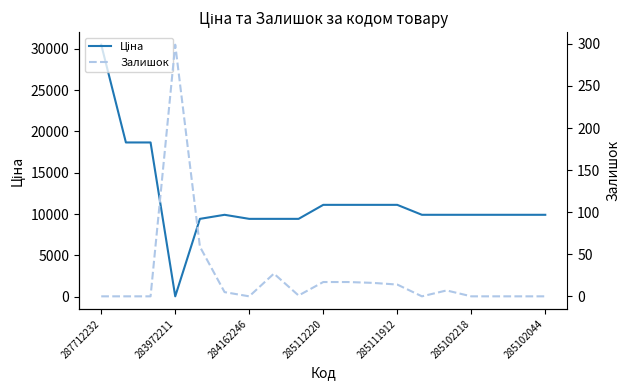

What is the total value across all series at 284162246?

9416.9